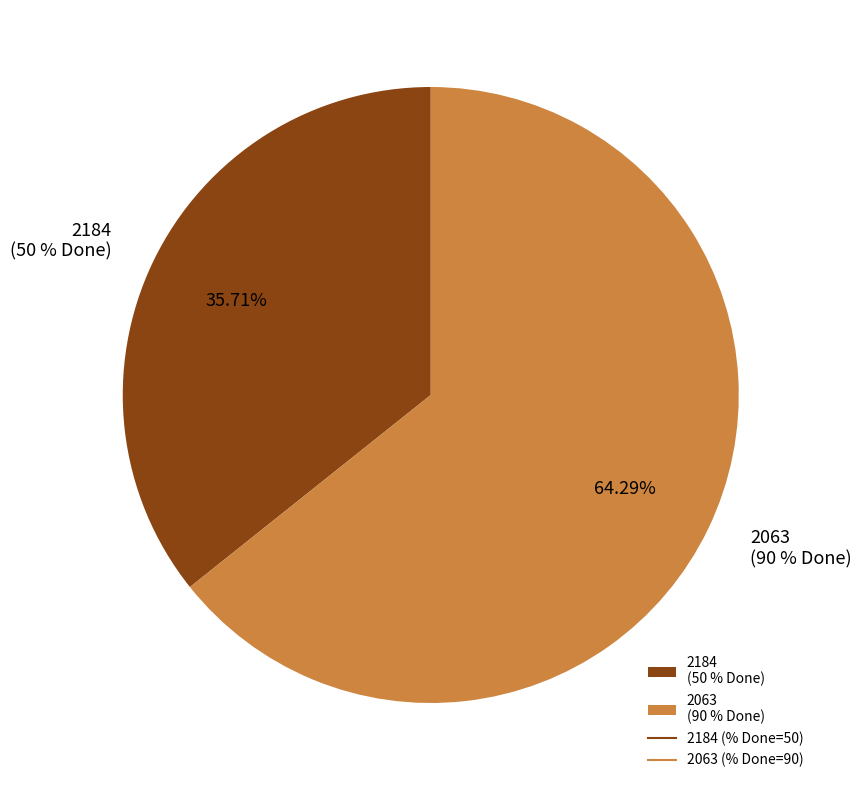

What percentage is the 2184 slice, to the nearest percent?

36%